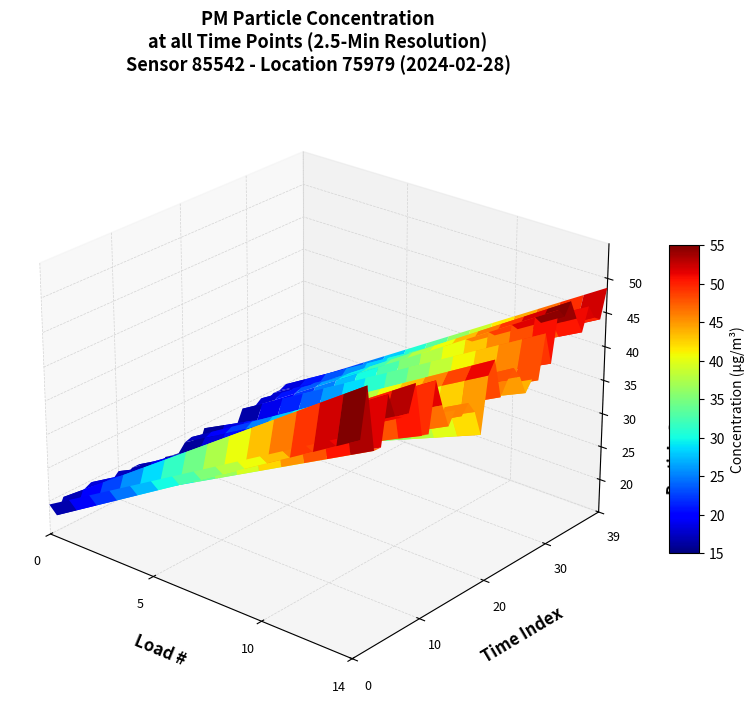

Reading right to left, list all the values displayed in this chart.

P1: 48.6	44.5	45.2	47.3	44.0	46.5	49.4	47.7	49.1	41.8	46.6	40.3	41.0	39.5	42.3	44.0	42.7	40.8	46.7	44.9	36.9	40.7	42.5	41.1	42.5	40.7	44.1	48.1	41.0	41.3	49.2	45.5	45.4	46.1	49.6	42.8	42.8	52.2	45.3	46.5
P2: 19.1	18.8	18.4	20.0	19.5	19.6	18.9	19.7	18.9	18.6	19.5	17.1	17.5	18.3	18.0	17.0	19.4	16.7	19.0	18.7	17.5	17.7	17.9	16.6	18.1	17.3	18.9	18.9	18.0	19.4	18.4	17.2	19.2	19.7	19.2	18.8	18.0	19.6	17.3	19.5